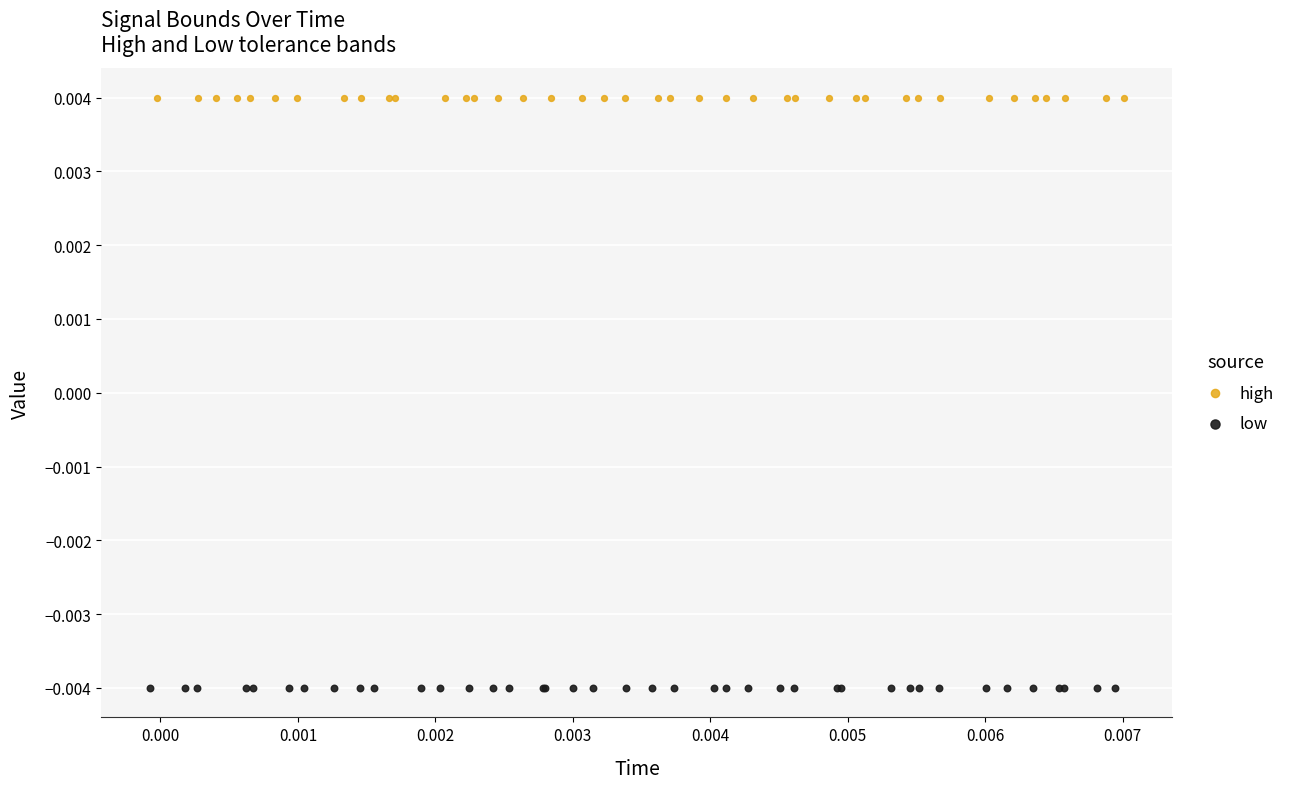

Which series reaches the maximum Y coordinate?

high